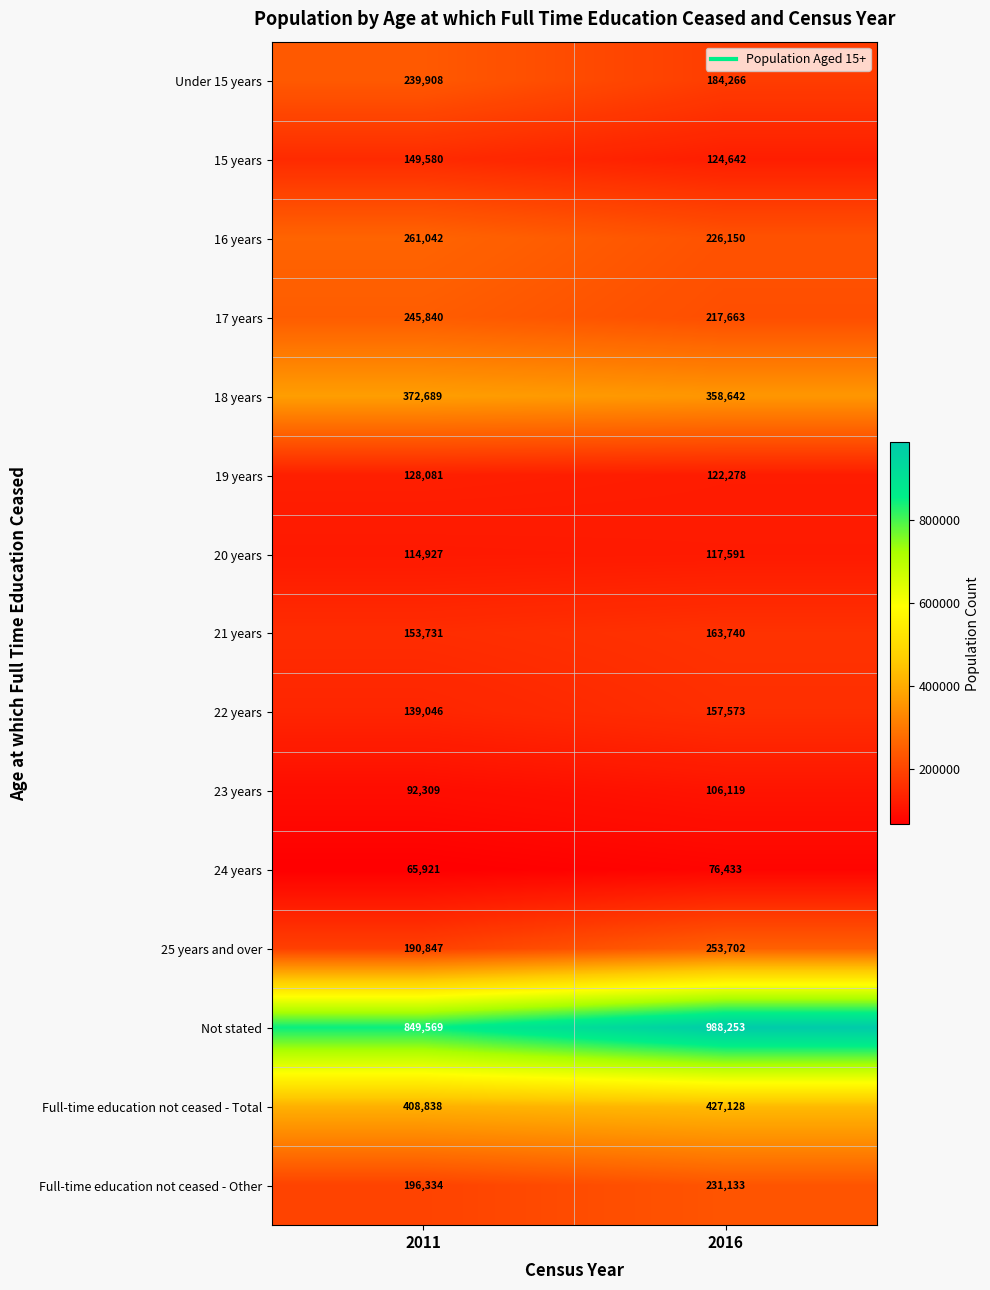

What is the total value across all series at 2011?

3608662